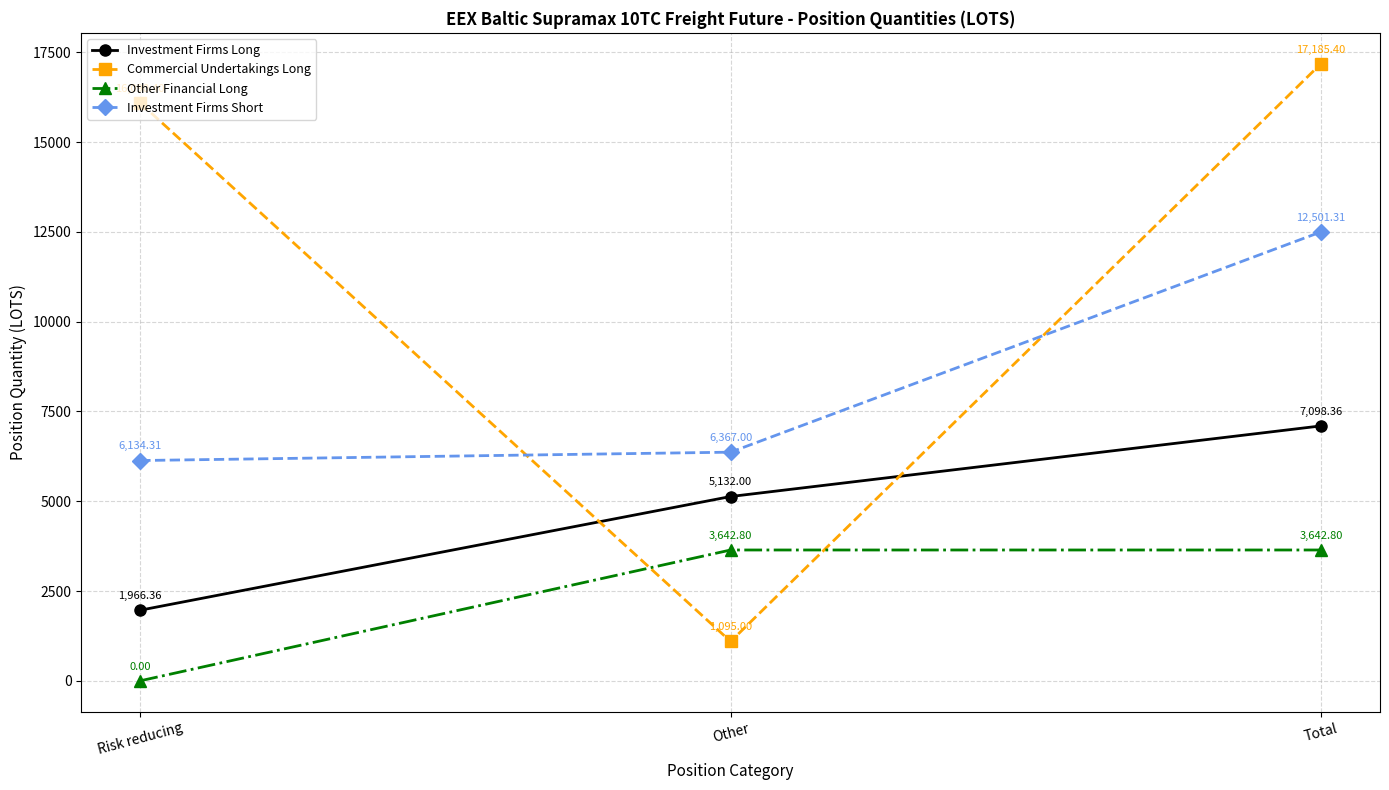

At how many categories does at least one series exceed 9534?

2